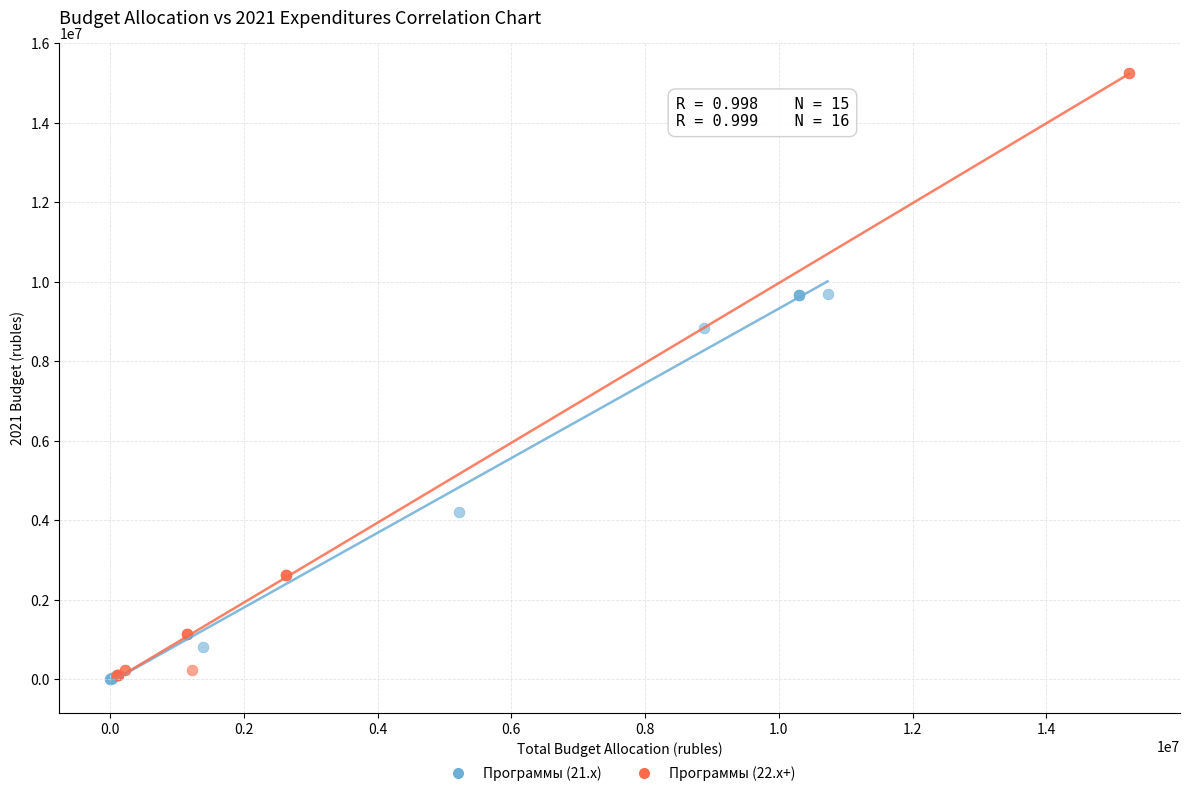

Which series has the largest Y range (max minus min)?

Программы (22.x+)